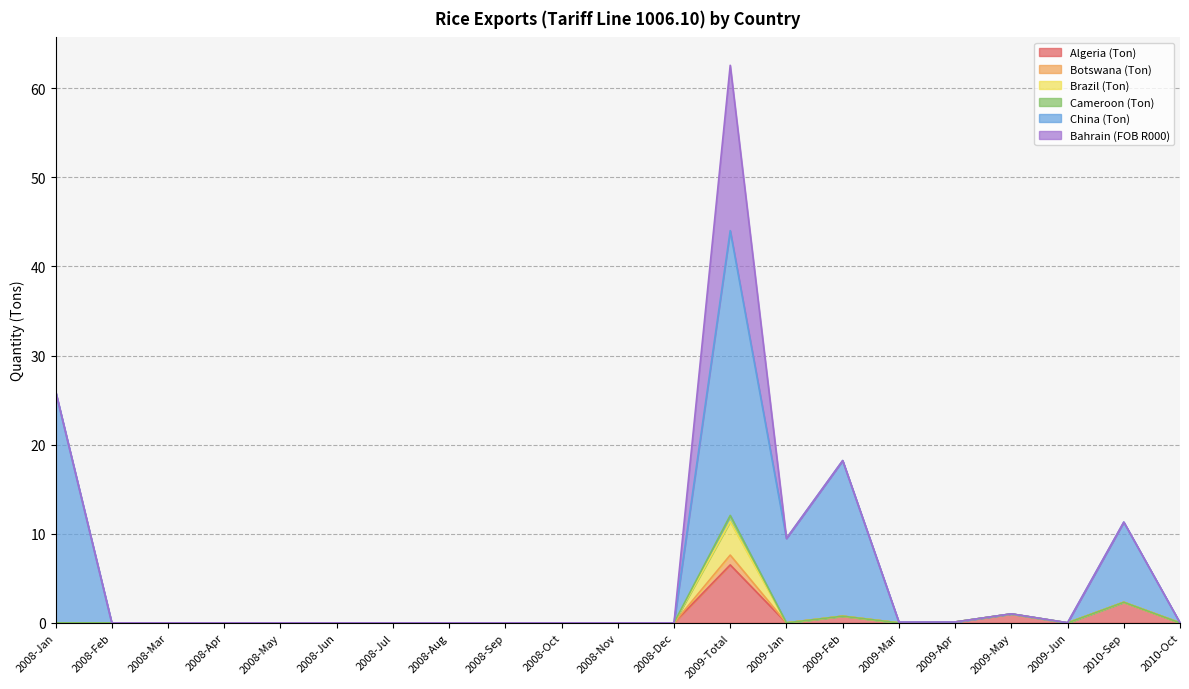

List the labels in order of Cameroon (Ton) value, largest first.

2009-Total, 2008-Jan, 2008-Feb, 2008-Mar, 2008-Apr, 2008-May, 2008-Jun, 2008-Jul, 2008-Aug, 2008-Sep, 2008-Oct, 2008-Nov, 2008-Dec, 2009-Jan, 2009-Feb, 2009-Mar, 2009-Apr, 2009-May, 2009-Jun, 2010-Sep, 2010-Oct